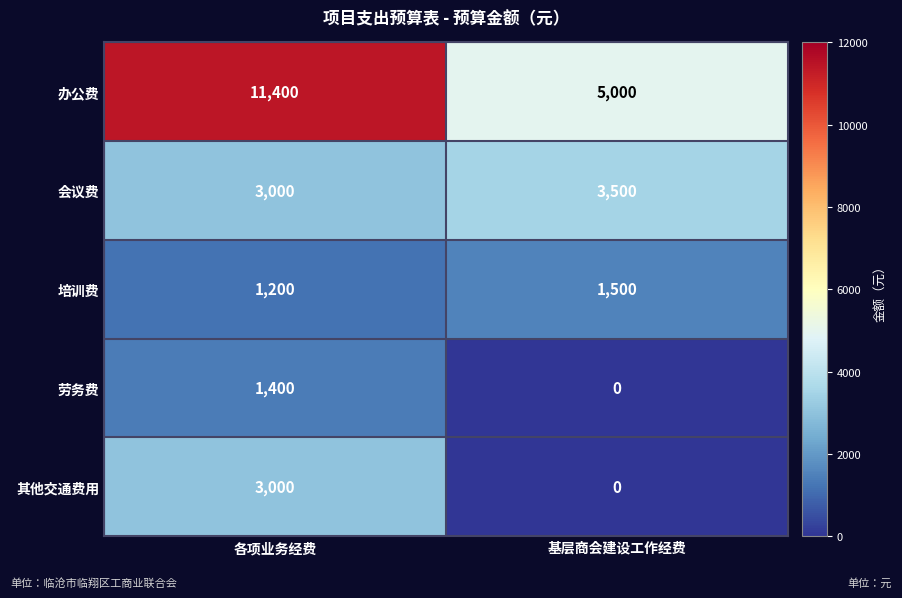

At which category is the sum across all series the highest?

各项业务经费